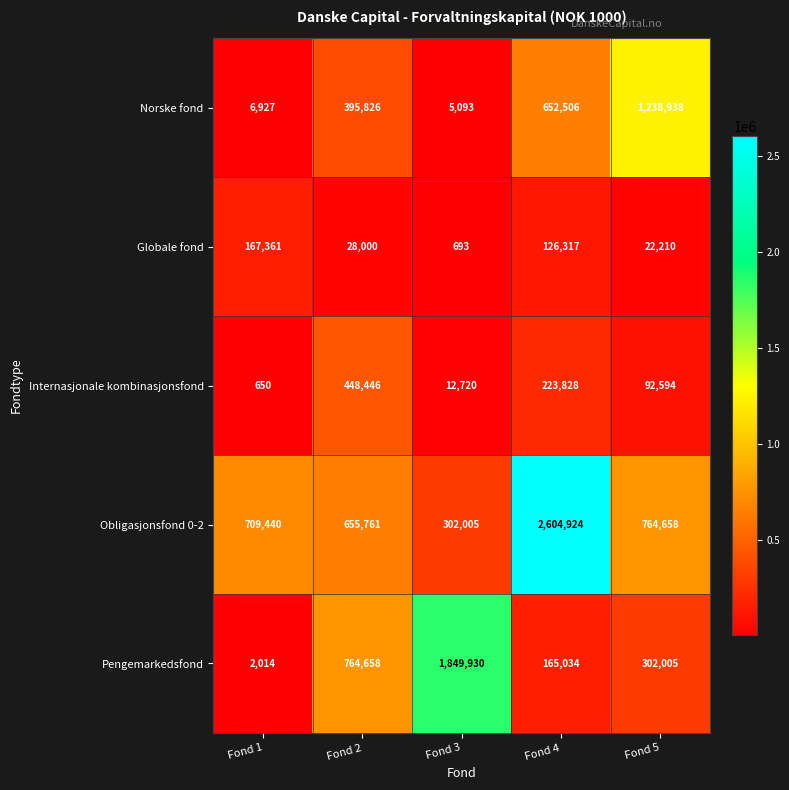

True or false: Internasjonale kombinasjonsfond has a value of 8030 at Fond 3.

False